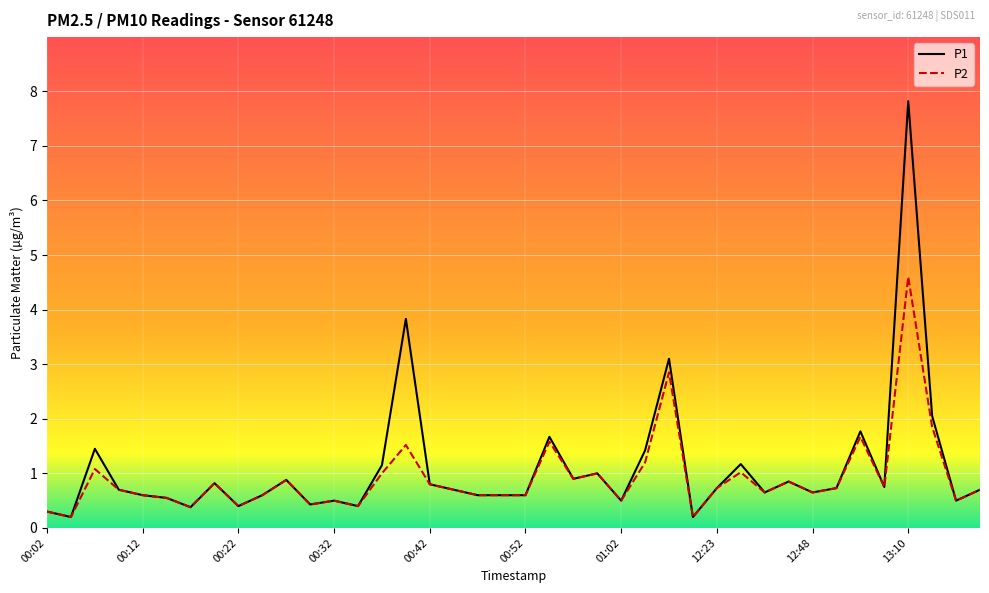

List the series in order of their peak value, lowest first.

P2, P1